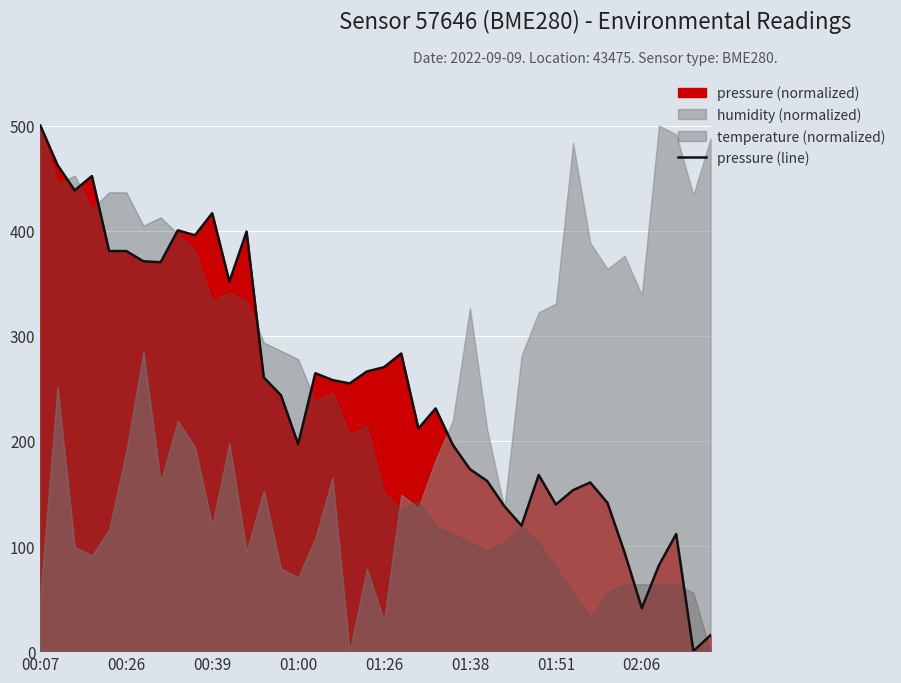

What is the change in value from 17 to 21?

+25.3